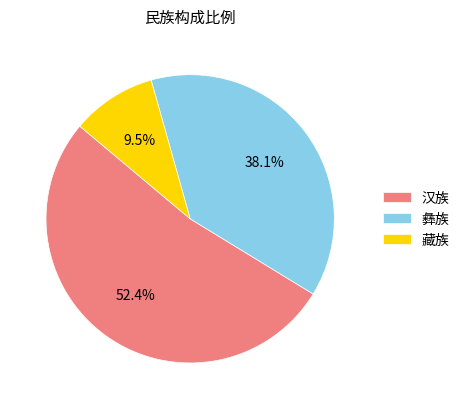

How much of the chart is everything except 汉族?

47.6%